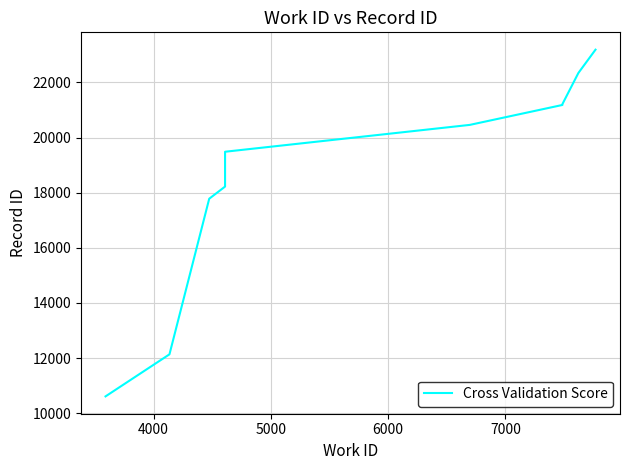

How many data points are less than 20461?

5